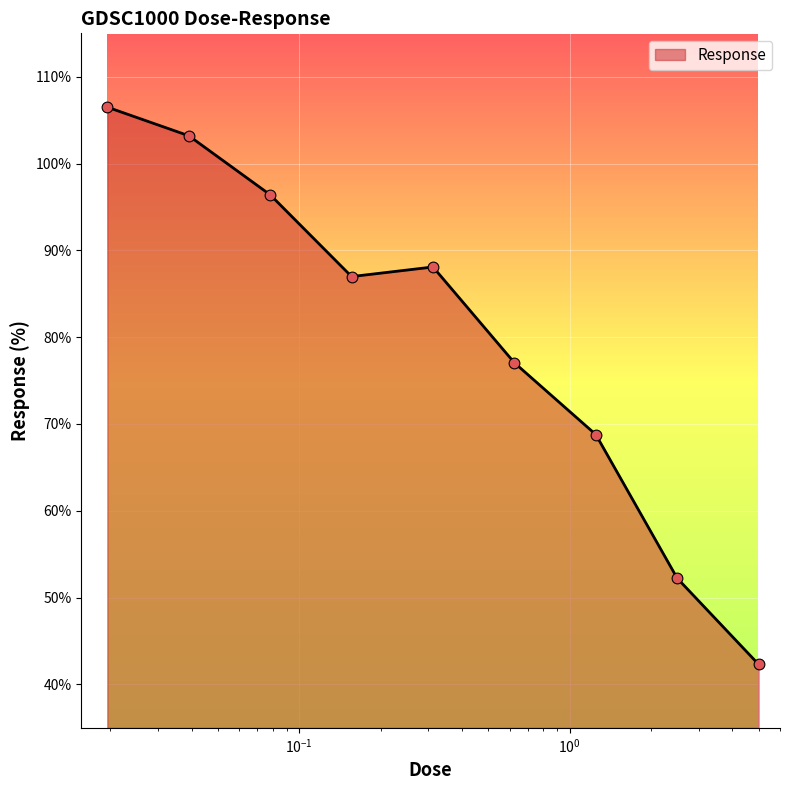

What is the difference between the maximum and minimum values?

64.2